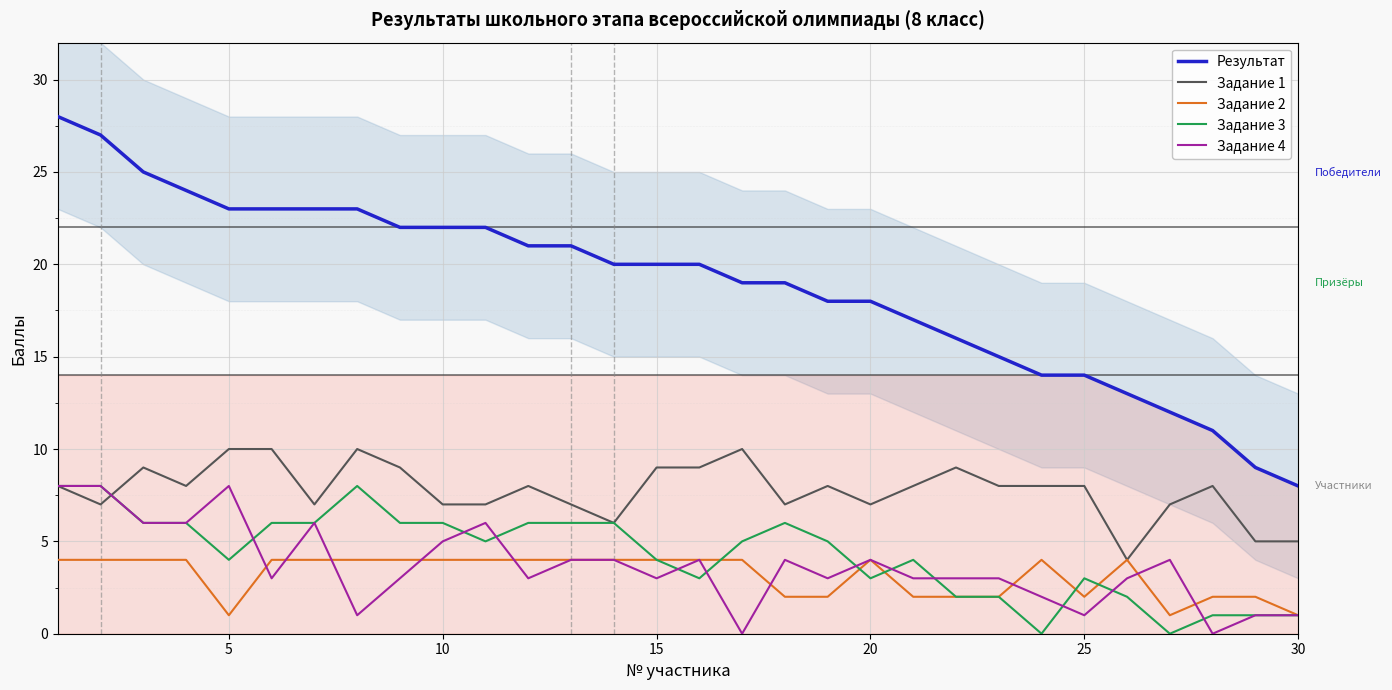

At which label does Результат reach its minimum?

30